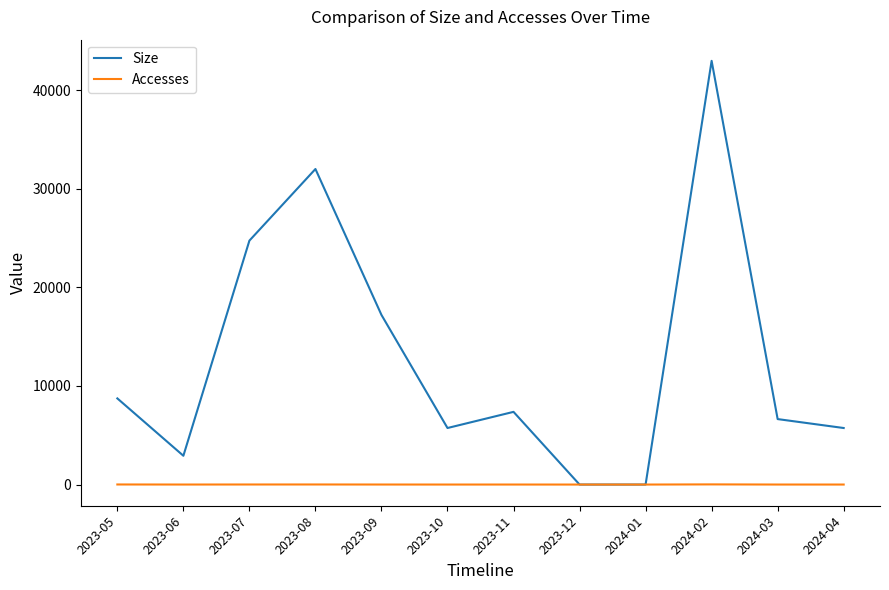

Rank the series by their maximum value, from highest to lowest.

Size, Accesses